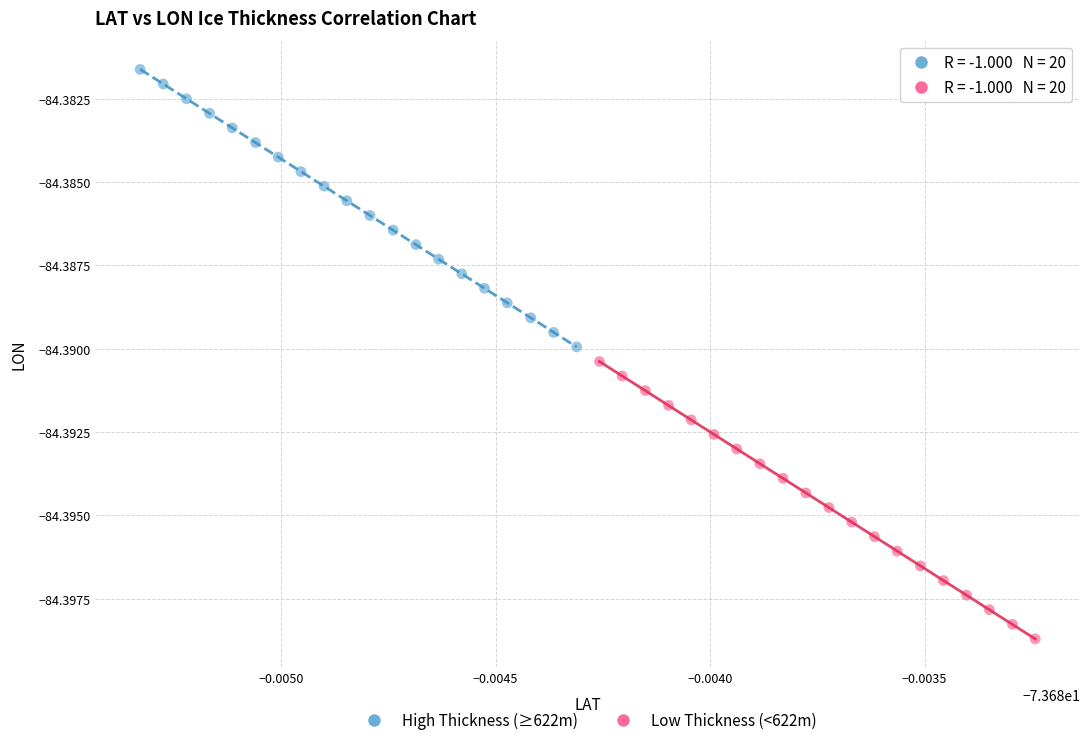

Which series reaches the minimum Y coordinate?

Low Thickness (<622m)